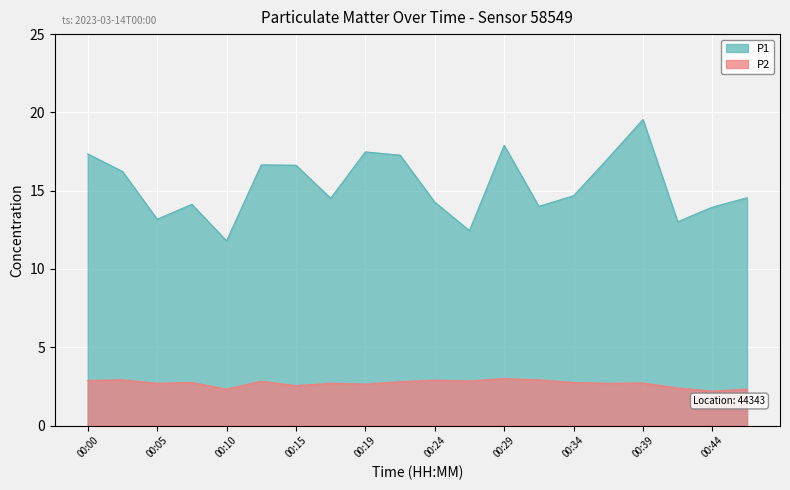

Reading left to right, what are all the values shown in this chart?

P1: 17.4	16.2	13.2	14.1	11.8	16.6	16.6	14.5	17.5	17.3	14.3	12.4	17.9	14.0	14.7	17.1	19.6	13.0	13.9	14.6
P2: 2.9	2.9	2.7	2.8	2.3	2.8	2.5	2.7	2.6	2.8	2.9	2.9	3.0	2.9	2.8	2.7	2.7	2.4	2.2	2.3